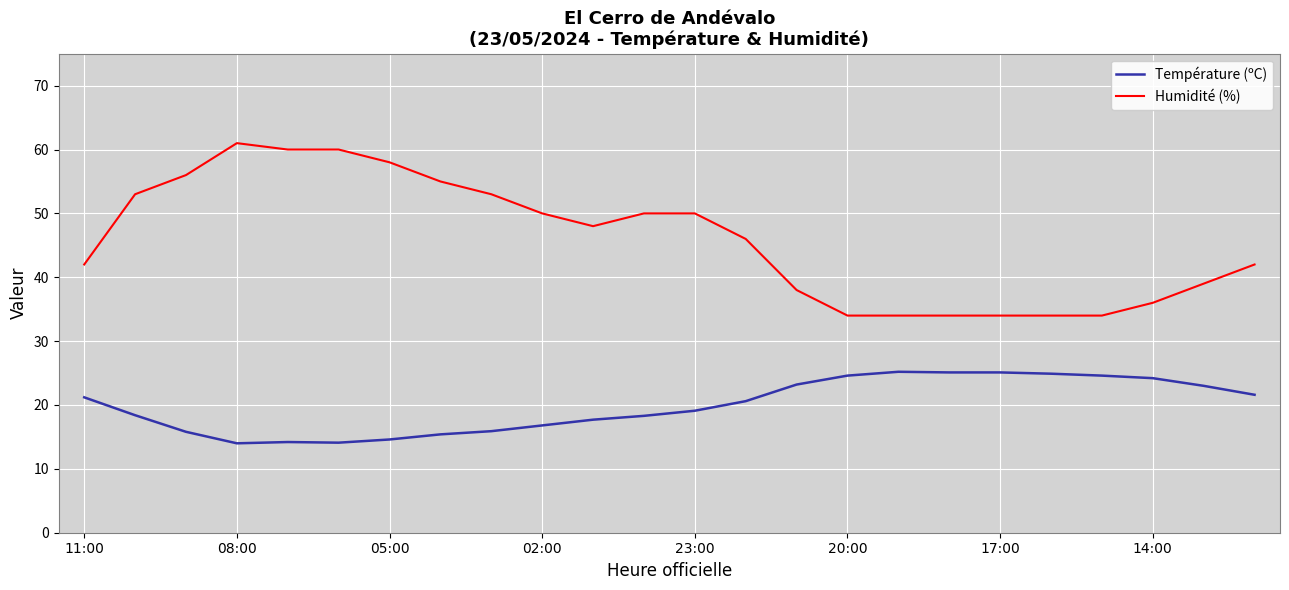

Rank the series by their maximum value, from highest to lowest.

Humidité (%), Température (ºC)